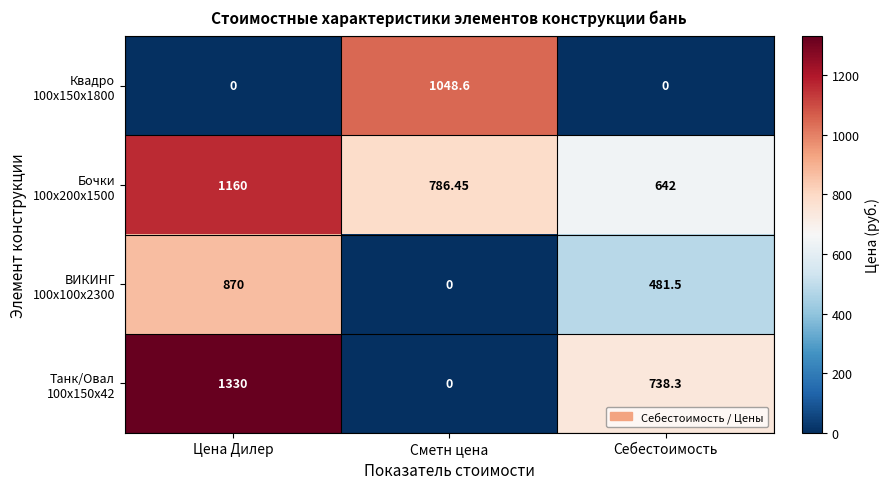

Which category has the highest value across all series?

Цена Дилер